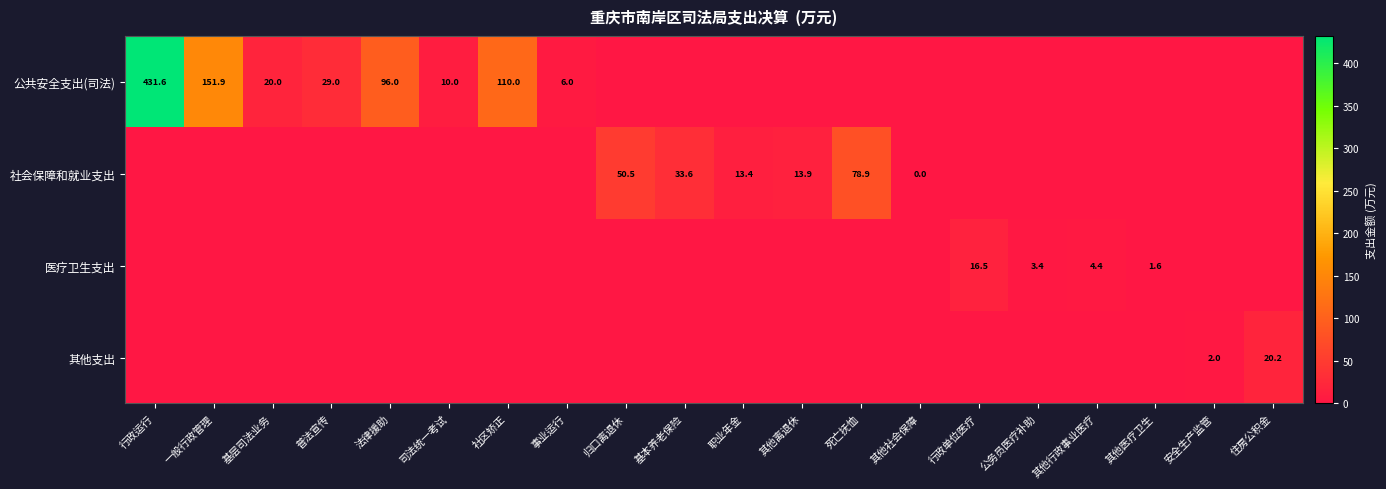

Which category has the highest value across all series?

行政运行